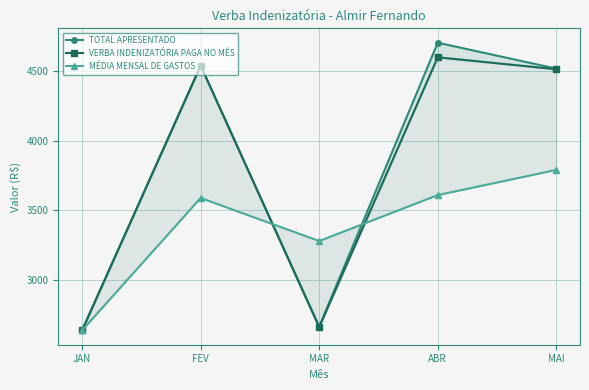

How many data points in VERBA INDENIZATÓRIA PAGA NO MÊS are less than 4513?

2